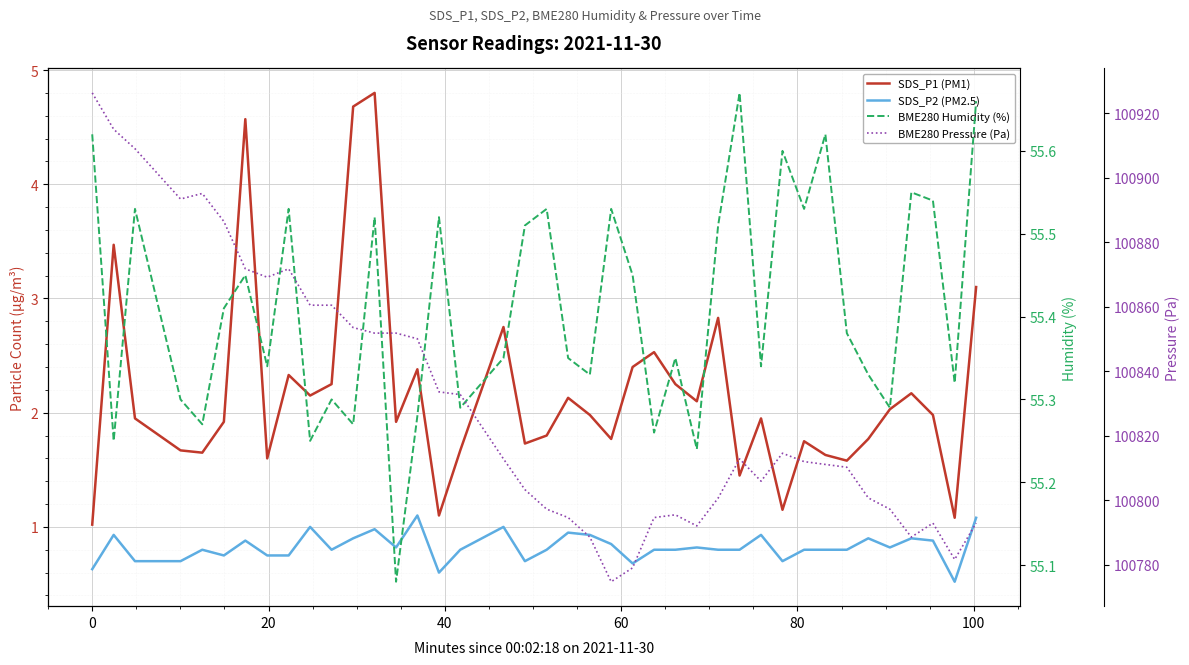

True or false: BME280 Pressure (Pa) and SDS_P1 (PM1) intersect in this chart.

False